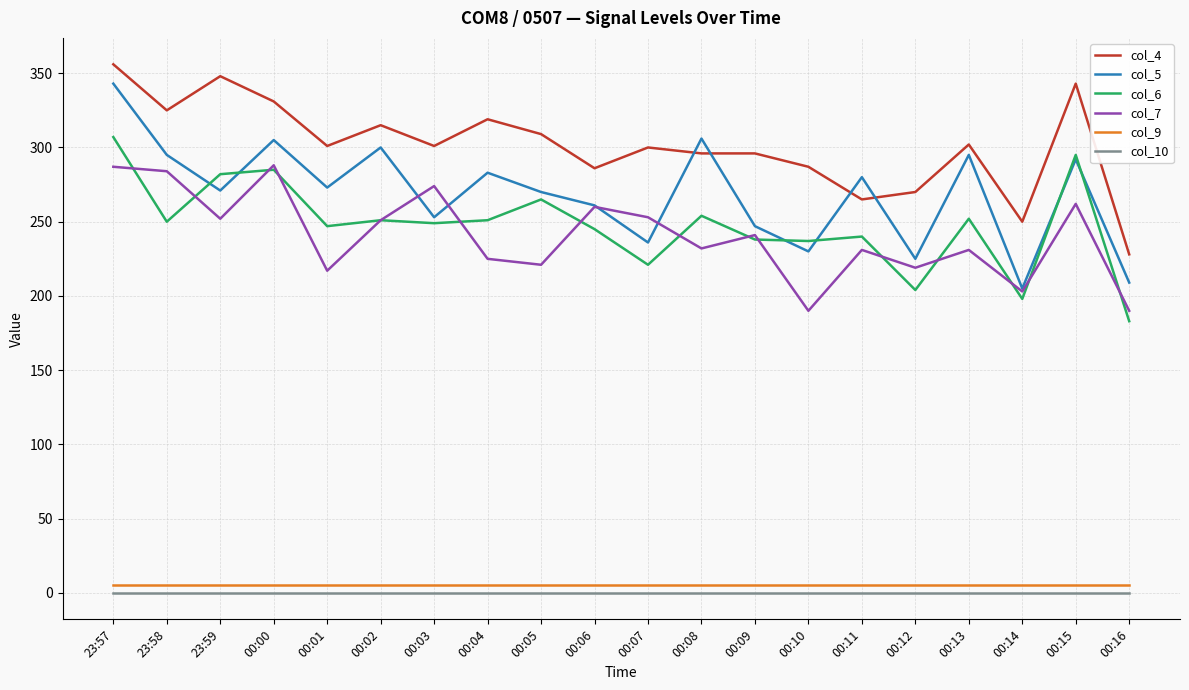

Rank the series by their maximum value, from lowest to highest.

col_10, col_9, col_7, col_6, col_5, col_4